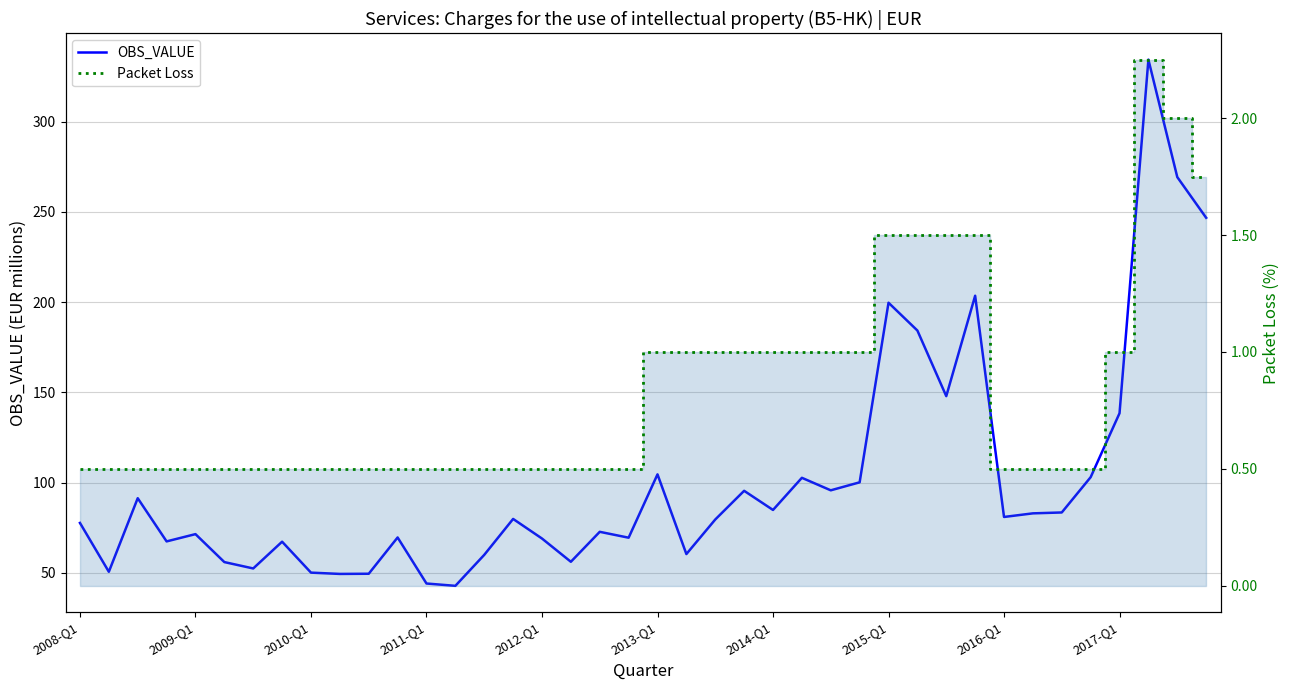

The OBS_VALUE series shows 166.2 at 23. True or false?

False